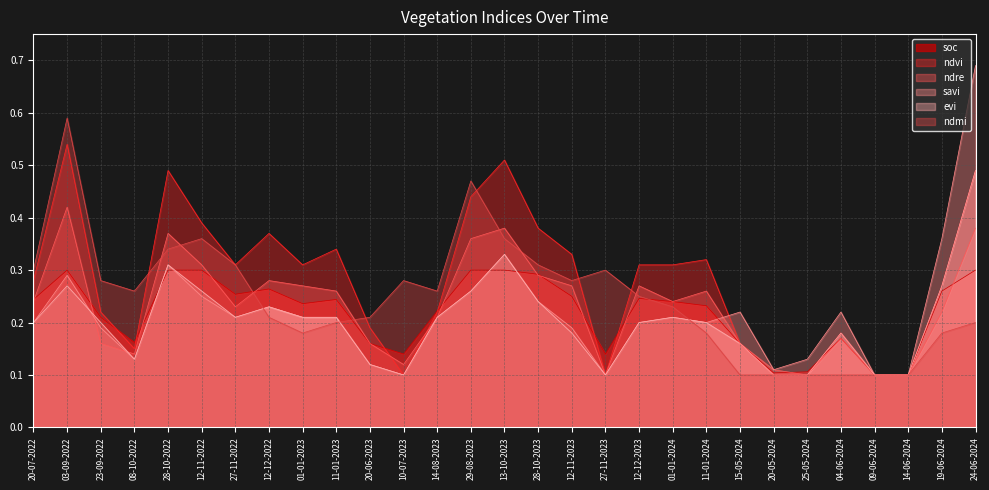

What are all the series names shown in the legend?

soc, ndvi, ndre, savi, evi, ndmi